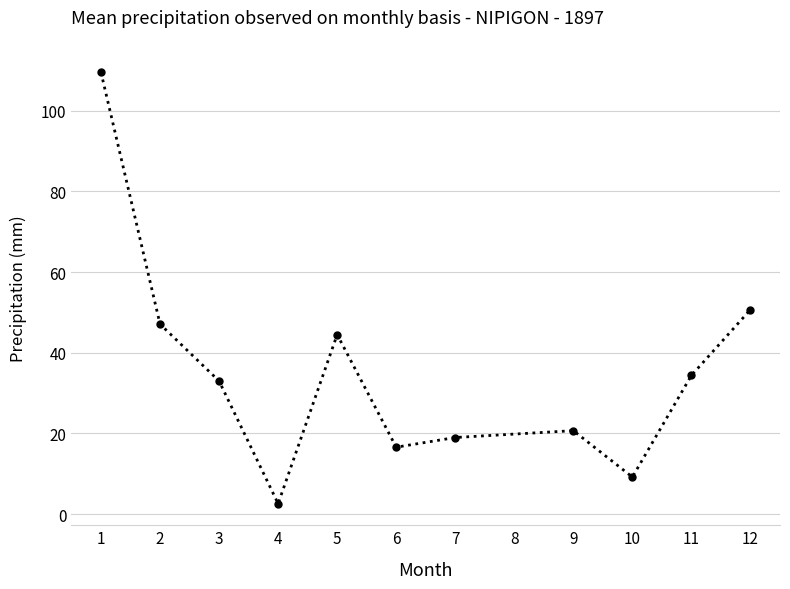

True or false: the data shows 19.1 at 11.

False